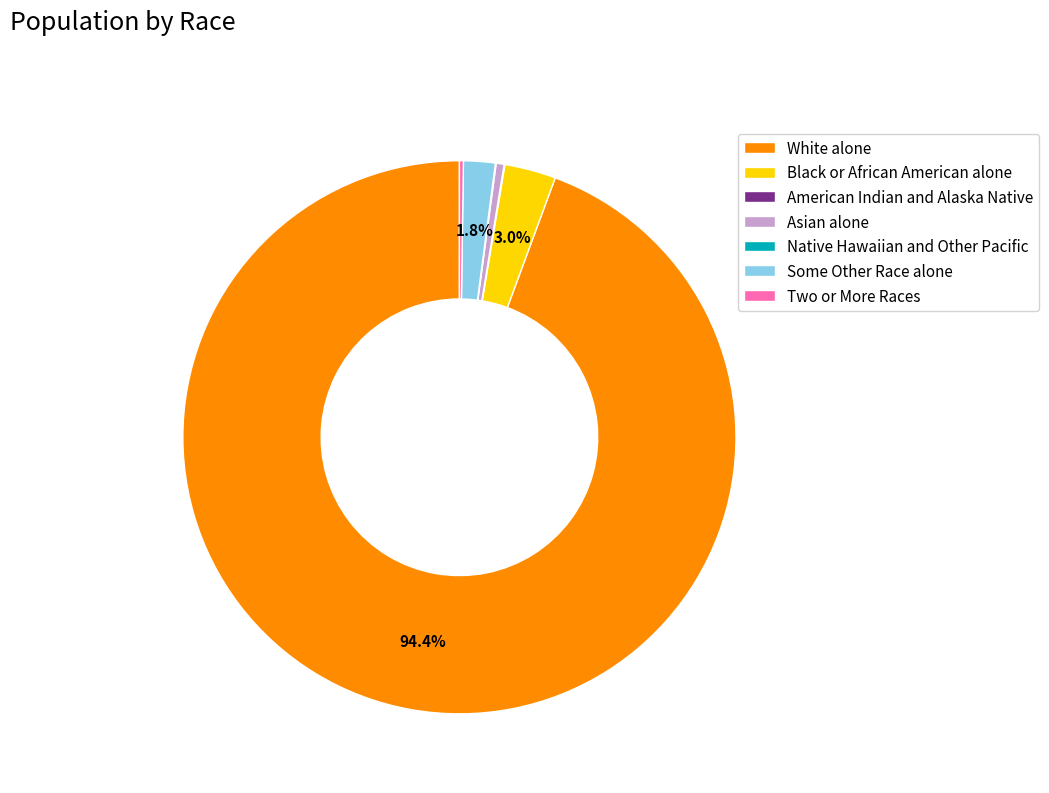

Which slice is the largest?

White alone